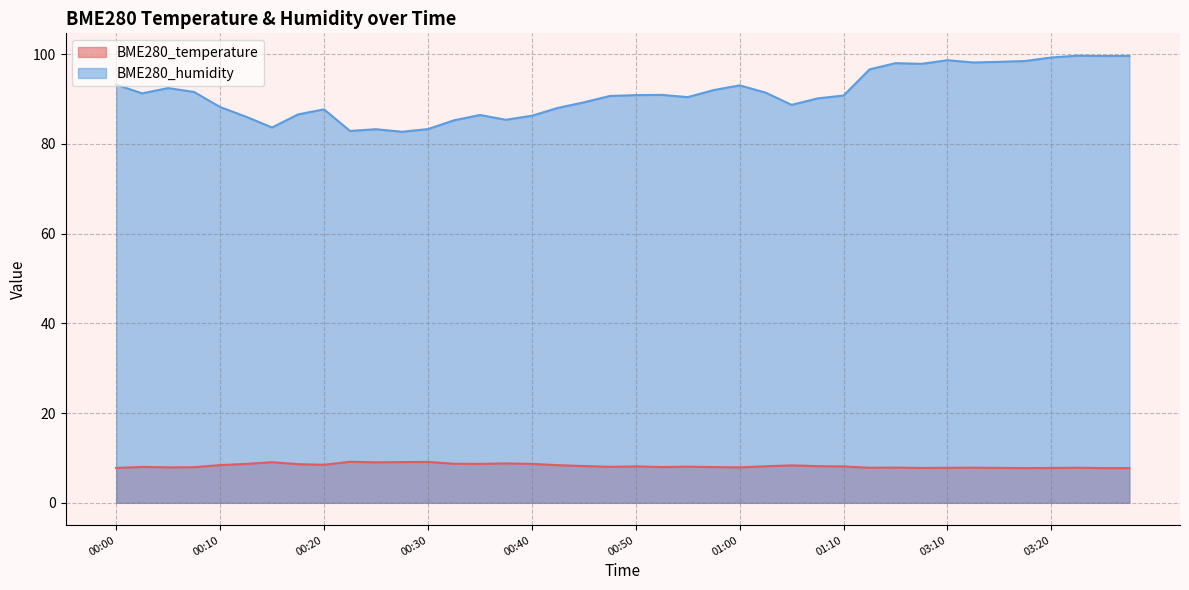

What position from the right is 00:35?

26